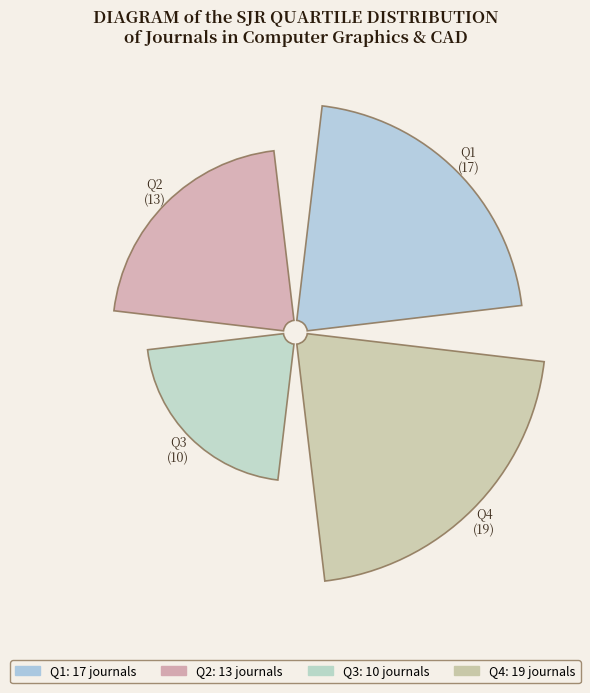

True or false: Q1 accounts for 11% of the total.

False